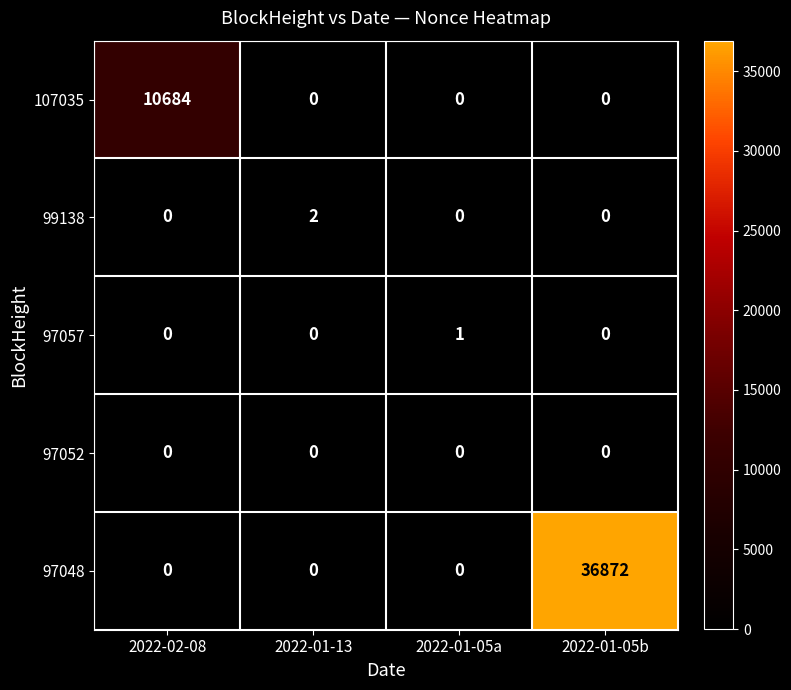

Rank the series by their maximum value, from lowest to highest.

97052, 97057, 99138, 107035, 97048